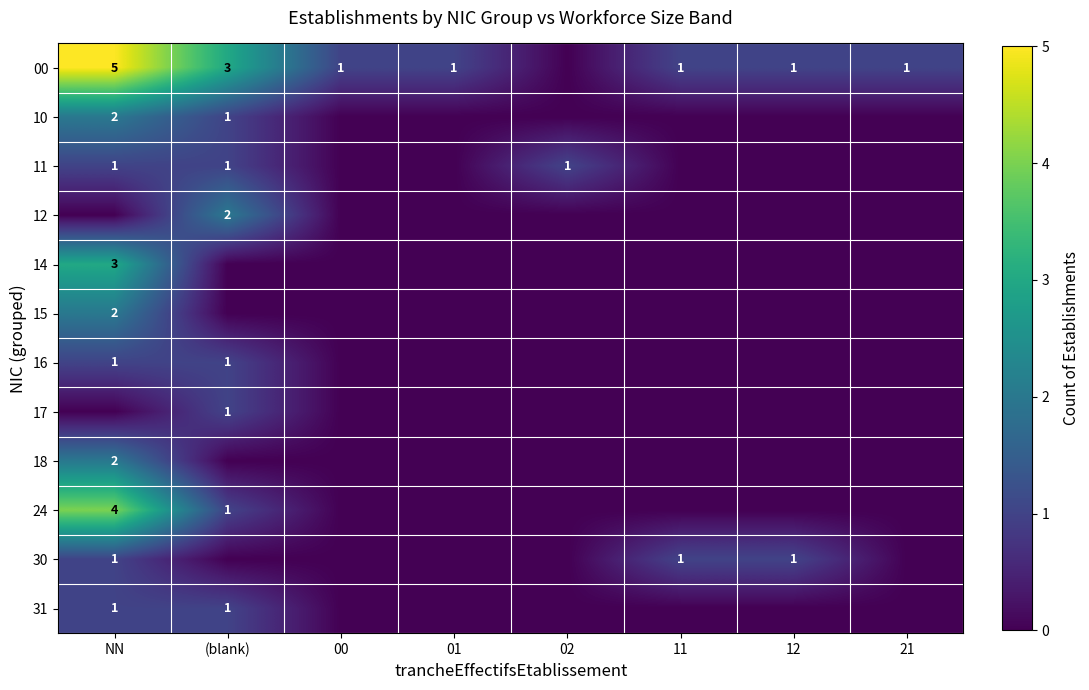

The 18 series shows 2 at NN. True or false?

True